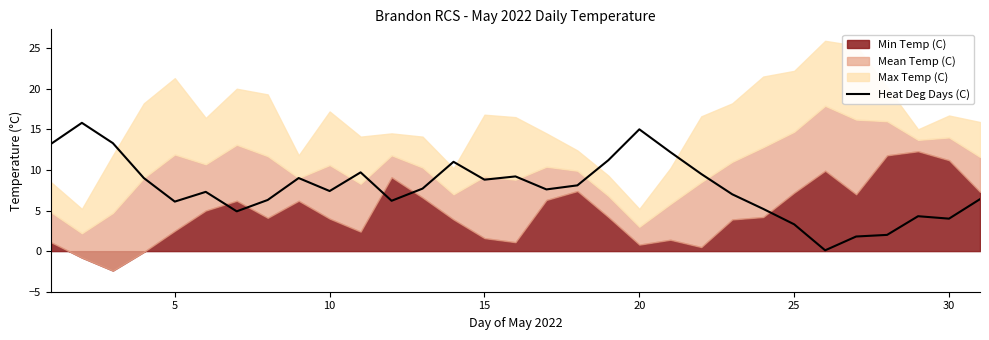

What is the highest value of the Heat Deg Days (C) series?

15.8